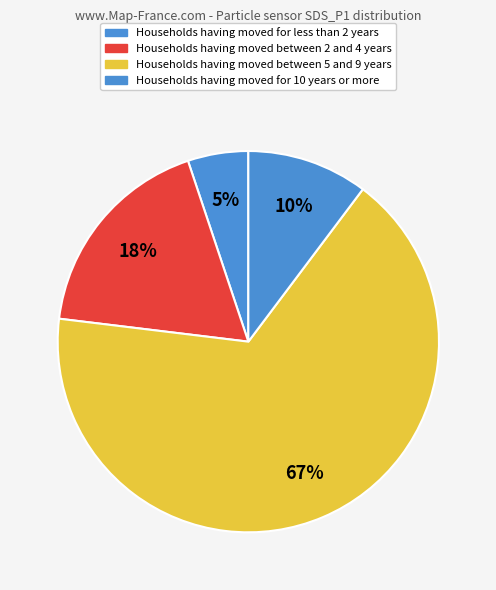

How many segments does this pie chart have?

4